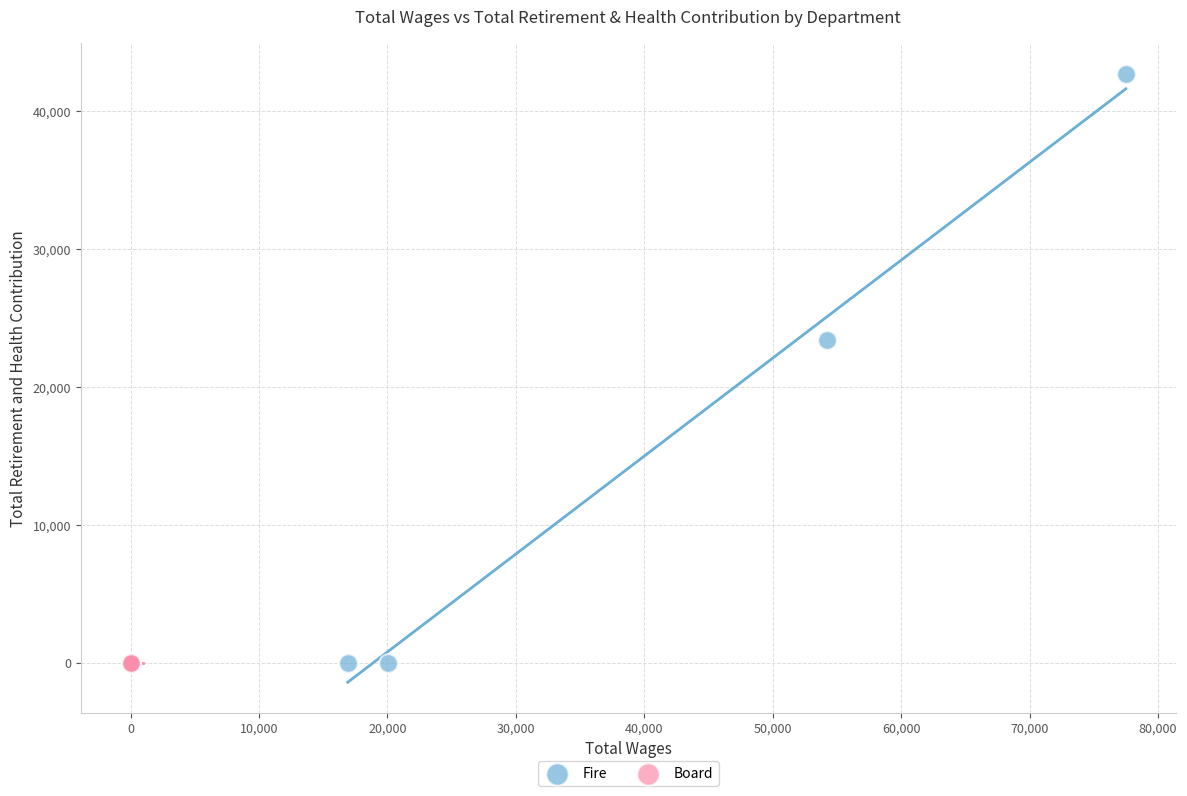

Which series reaches the maximum Y coordinate?

Fire